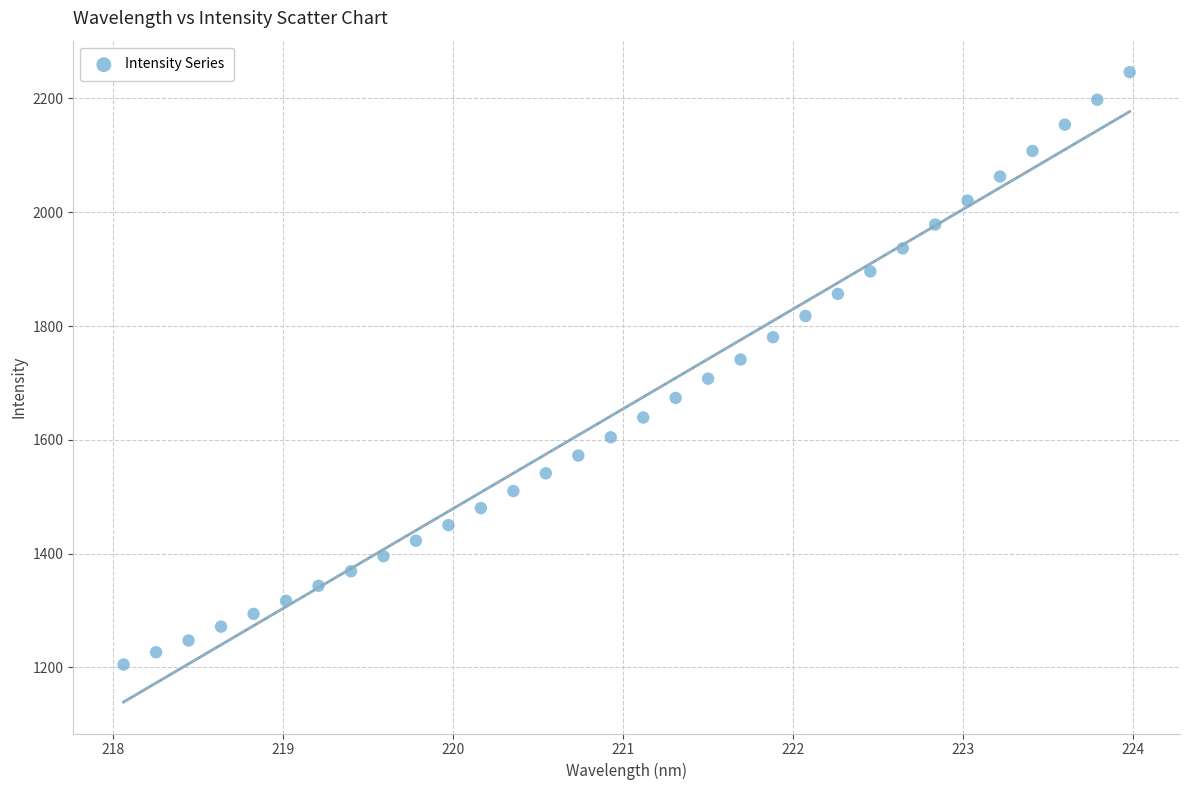

What is the range of X values (max minus min)?

5.9